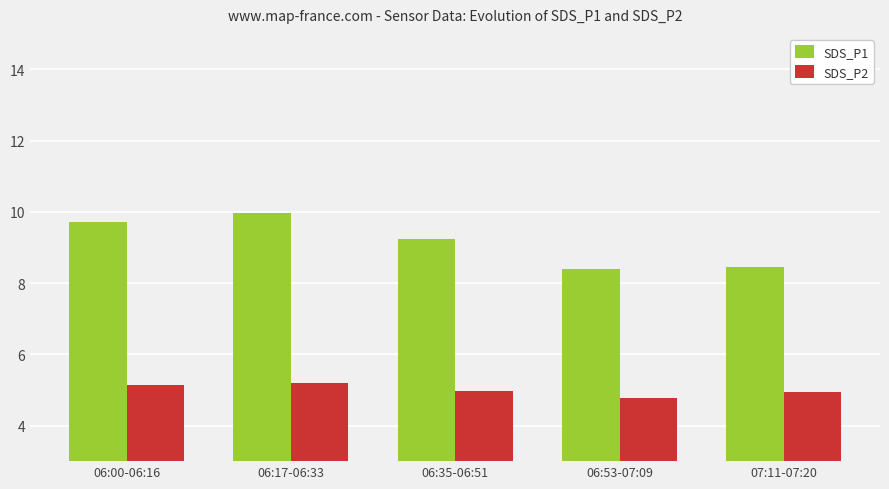

How many data points does each series have?

5